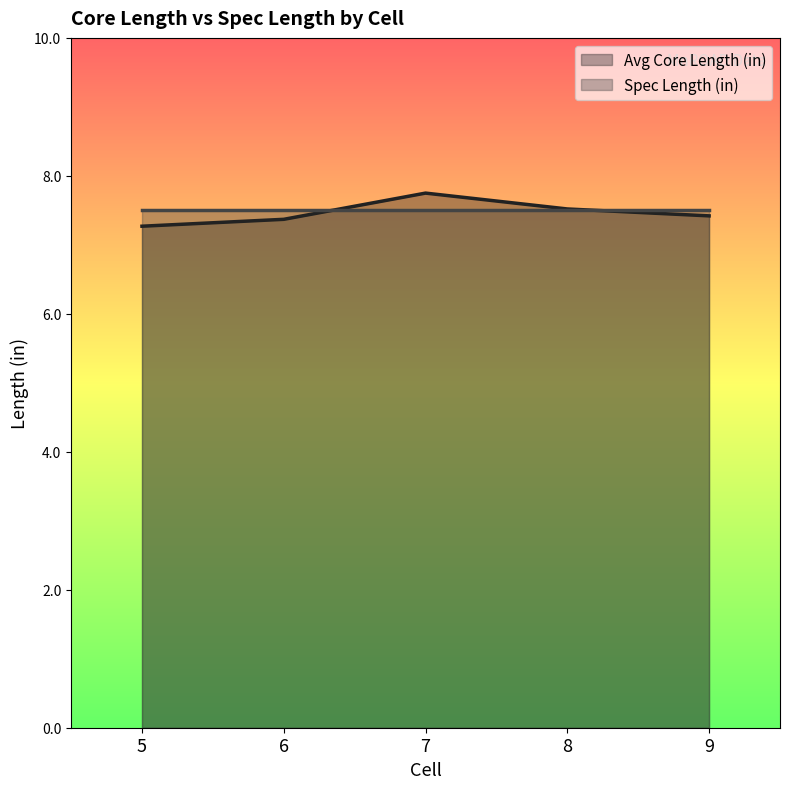

Reading left to right, list all the values displayed in this chart.

5=7.3	6=7.4	7=7.8	8=7.5	9=7.4